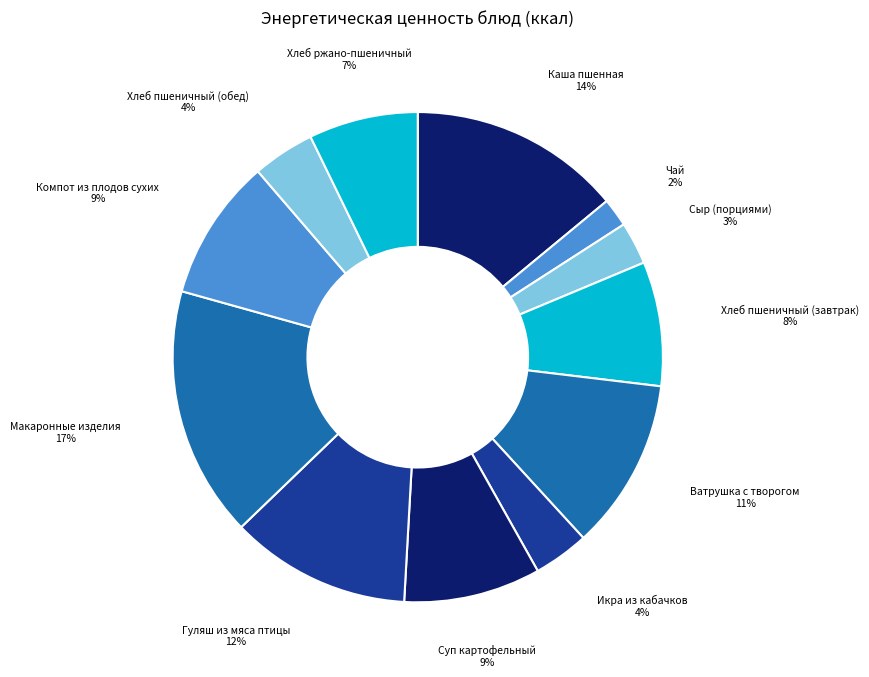

Is the sum of Каша пшенная and Суп картофельный greater than half?

No